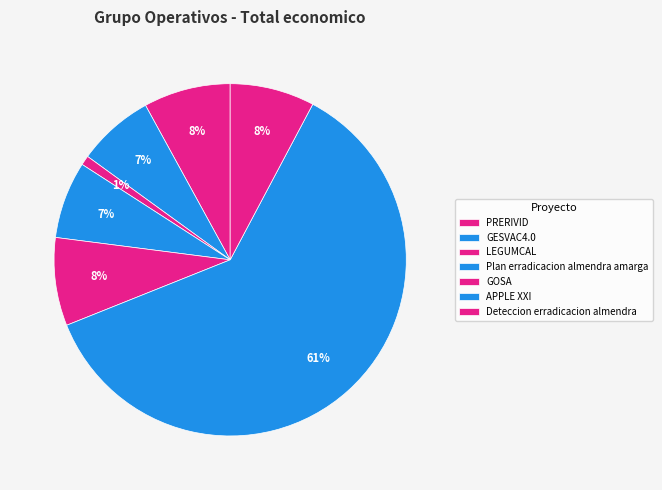

How many segments does this pie chart have?

7